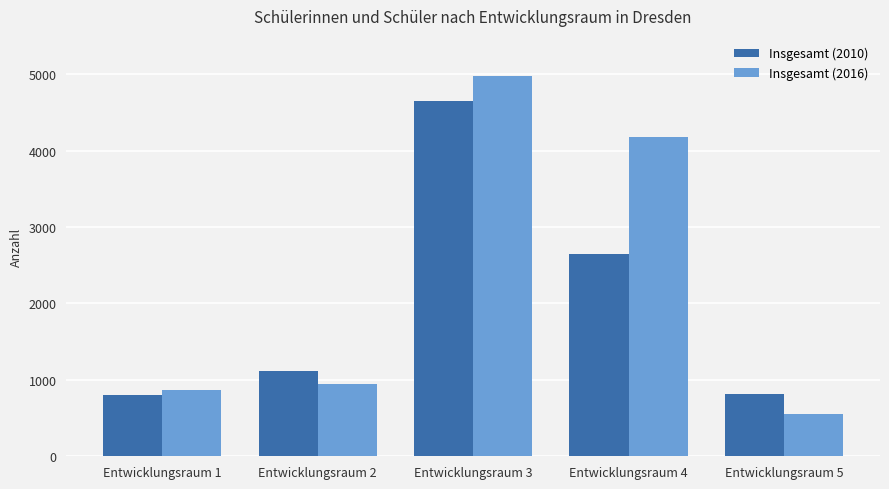

Which series has the widest spread of values?

Insgesamt (2016)